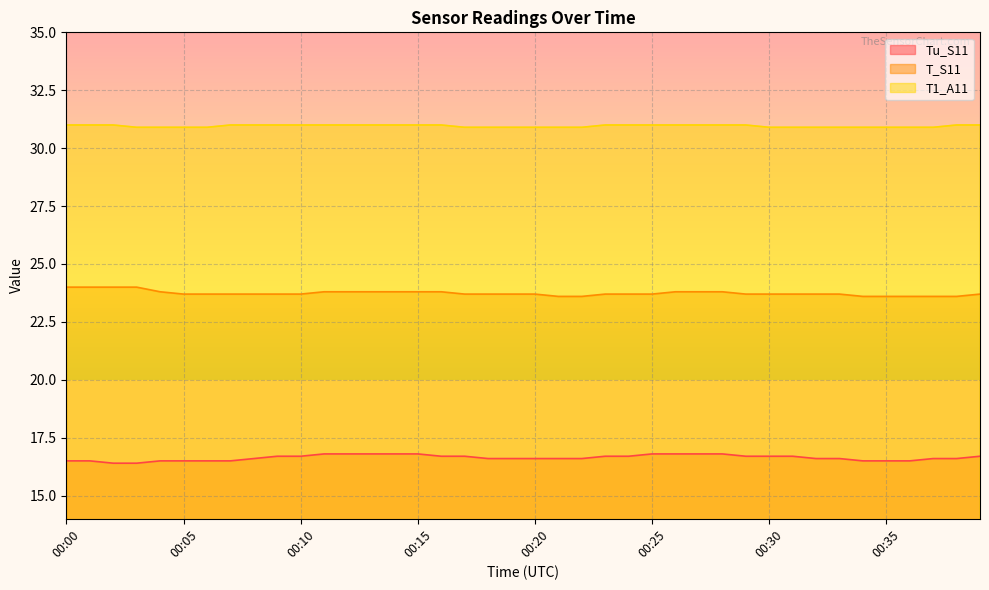

At which label is T1_A11 closest to 30?

00:03